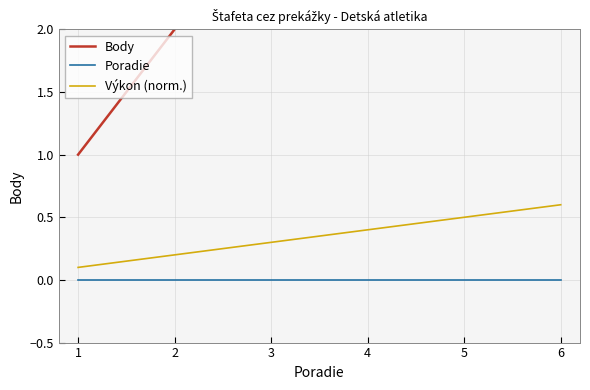

How many data points in Body are less than 4?

3